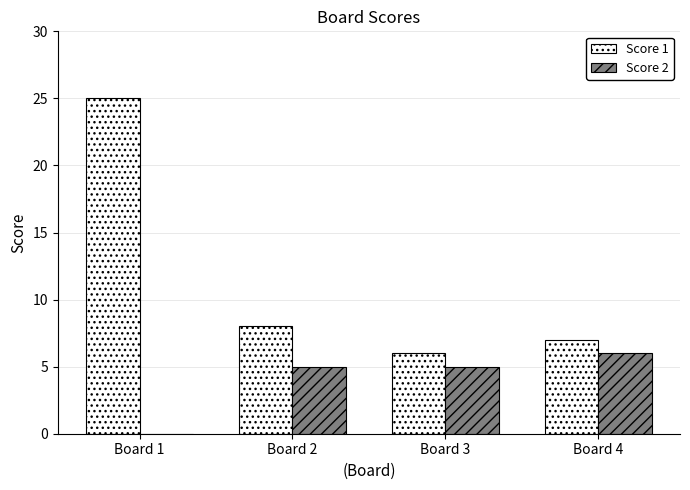

Are the bars grouped side by side (vs. stacked)?

Yes